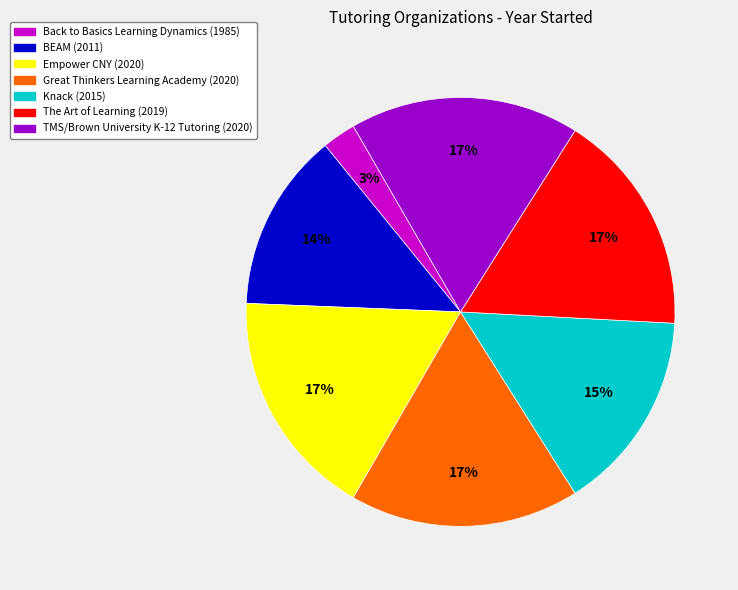

What is the ratio of the value at TMS/Brown University K-12 Tutoring to the value at Great Thinkers Learning Academy?

1.0